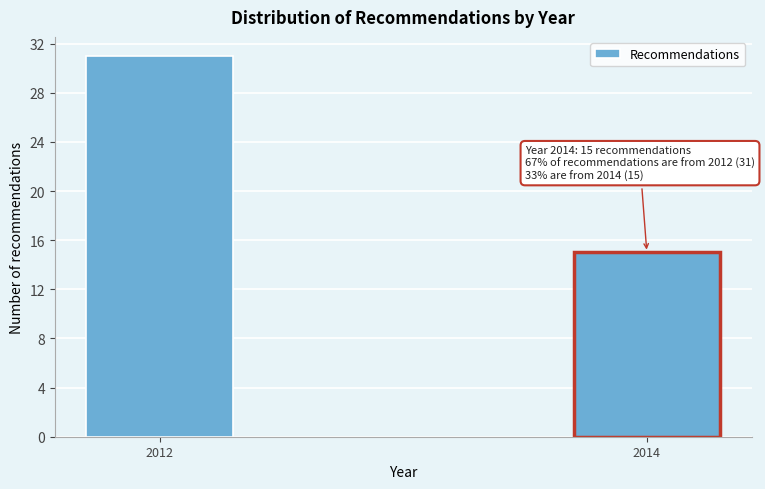

Reading left to right, what are all the values shown in this chart?

2012=31	2014=15